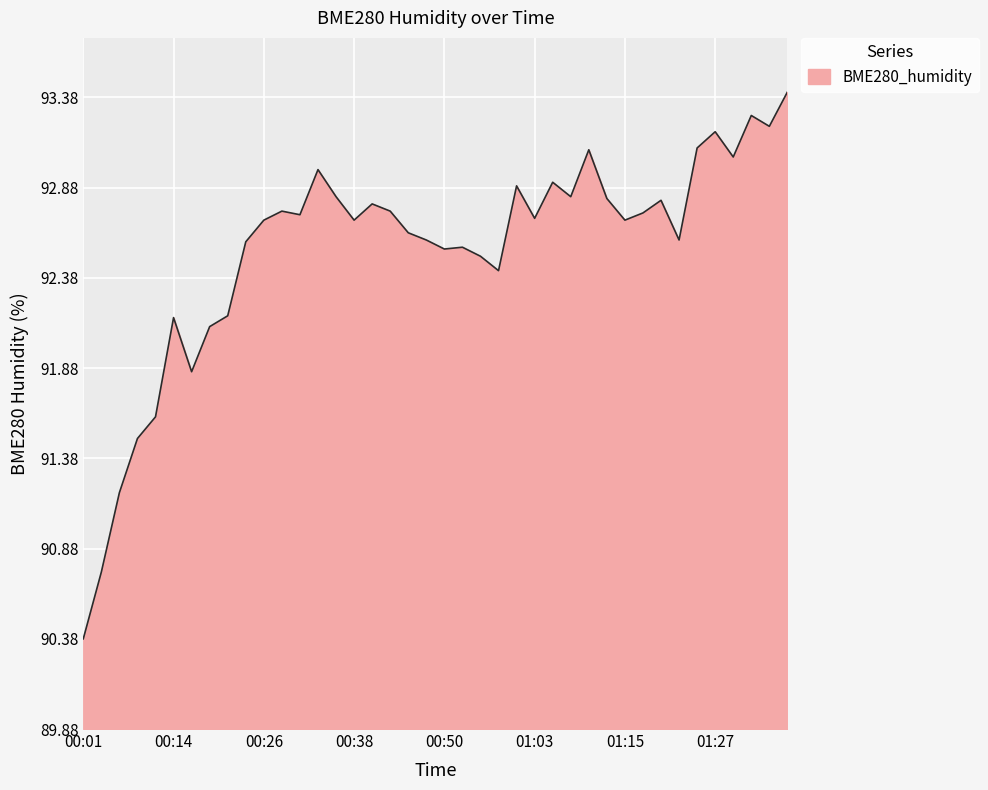

What is the minimum value shown in the chart?

90.4